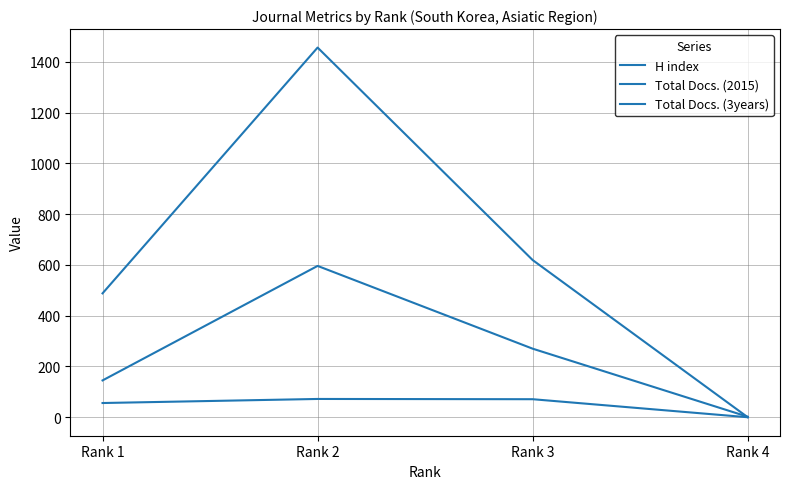

At Rank 3, list the series in order from smallest to largest.

H index, Total Docs. (2015), Total Docs. (3years)